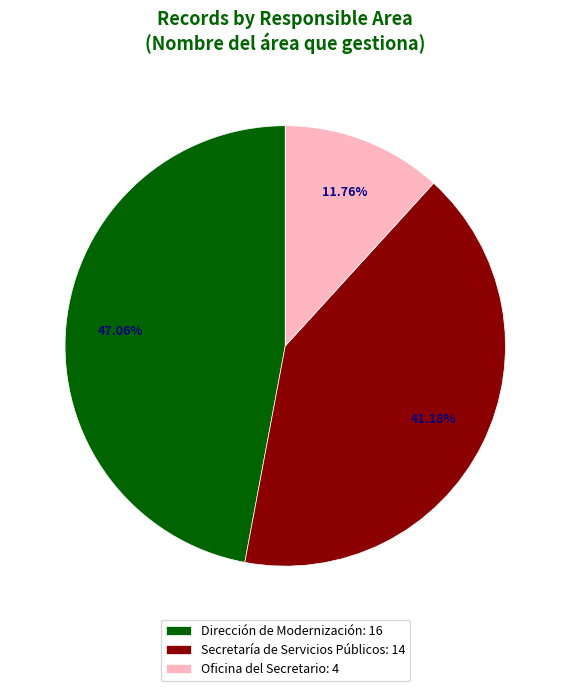

Rank the categories by value from highest to lowest.

Dirección de Modernización: 16, Secretaría de Servicios Públicos: 14, Oficina del Secretario: 4